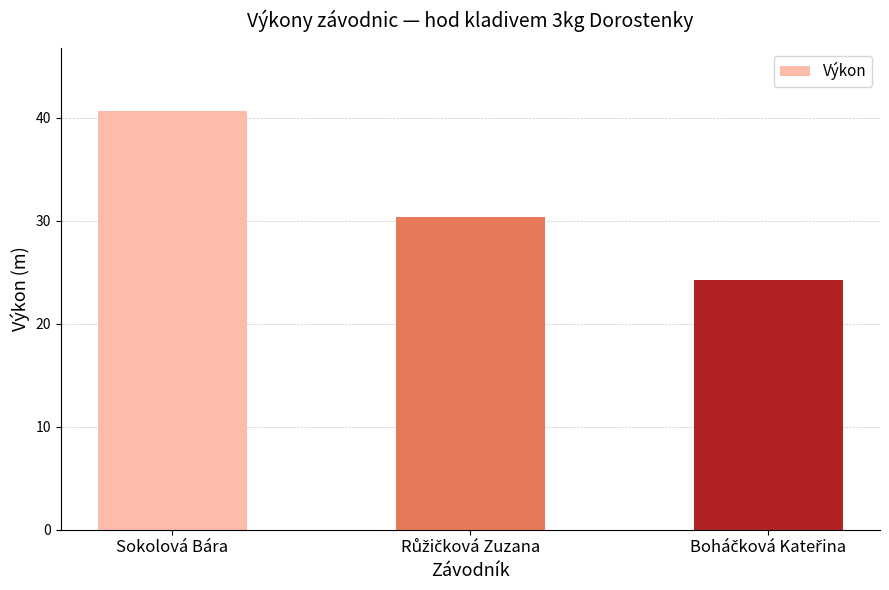

What is the greatest value displayed?

40.6